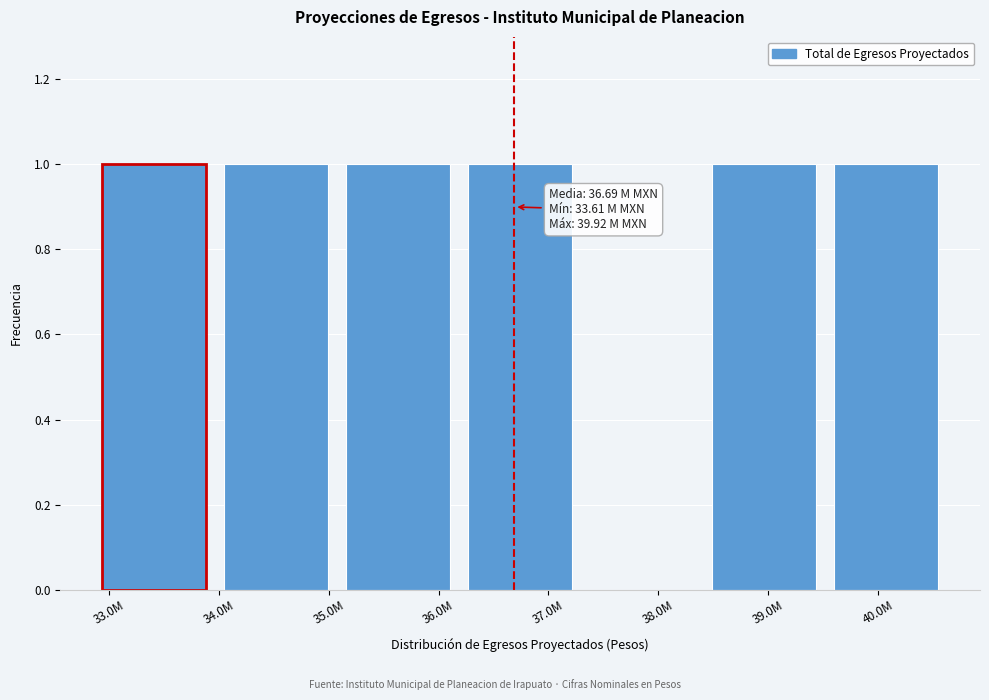

Reading left to right, list all the values displayed in this chart.

33.0M=1	35.0M=1	36.0M=1	37.0M=1	38.0M=0	39.0M=1	40.0M=1